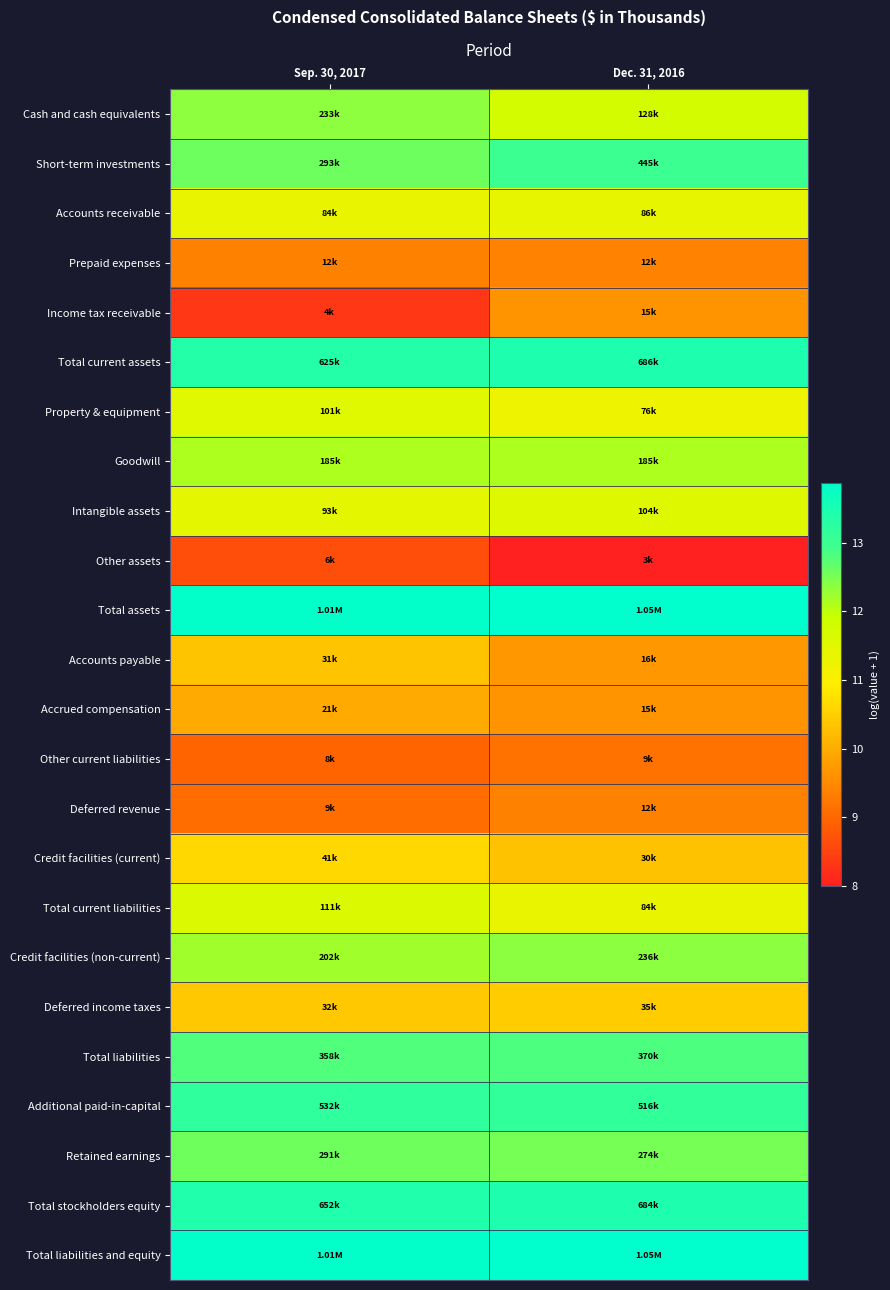

Reading right to left, transcribe all the data shown in this chart.

Cash and cash equivalents: Dec. 31, 2016=11.8	Sep. 30, 2017=12.4
Short-term investments: Dec. 31, 2016=13.0	Sep. 30, 2017=12.6
Accounts receivable: Dec. 31, 2016=11.4	Sep. 30, 2017=11.3
Prepaid expenses: Dec. 31, 2016=9.4	Sep. 30, 2017=9.4
Income tax receivable: Dec. 31, 2016=9.6	Sep. 30, 2017=8.3
Total current assets: Dec. 31, 2016=13.4	Sep. 30, 2017=13.3
Property & equipment: Dec. 31, 2016=11.2	Sep. 30, 2017=11.5
Goodwill: Dec. 31, 2016=12.1	Sep. 30, 2017=12.1
Intangible assets: Dec. 31, 2016=11.5	Sep. 30, 2017=11.4
Other assets: Dec. 31, 2016=8.0	Sep. 30, 2017=8.6
Total assets: Dec. 31, 2016=13.9	Sep. 30, 2017=13.8
Accounts payable: Dec. 31, 2016=9.7	Sep. 30, 2017=10.3
Accrued compensation: Dec. 31, 2016=9.6	Sep. 30, 2017=10.0
Other current liabilities: Dec. 31, 2016=9.2	Sep. 30, 2017=9.0
Deferred revenue: Dec. 31, 2016=9.4	Sep. 30, 2017=9.1
Credit facilities (current): Dec. 31, 2016=10.3	Sep. 30, 2017=10.6
Total current liabilities: Dec. 31, 2016=11.3	Sep. 30, 2017=11.6
Credit facilities (non-current): Dec. 31, 2016=12.4	Sep. 30, 2017=12.2
Deferred income taxes: Dec. 31, 2016=10.5	Sep. 30, 2017=10.4
Total liabilities: Dec. 31, 2016=12.8	Sep. 30, 2017=12.8
Additional paid-in-capital: Dec. 31, 2016=13.2	Sep. 30, 2017=13.2
Retained earnings: Dec. 31, 2016=12.5	Sep. 30, 2017=12.6
Total stockholders equity: Dec. 31, 2016=13.4	Sep. 30, 2017=13.4
Total liabilities and equity: Dec. 31, 2016=13.9	Sep. 30, 2017=13.8